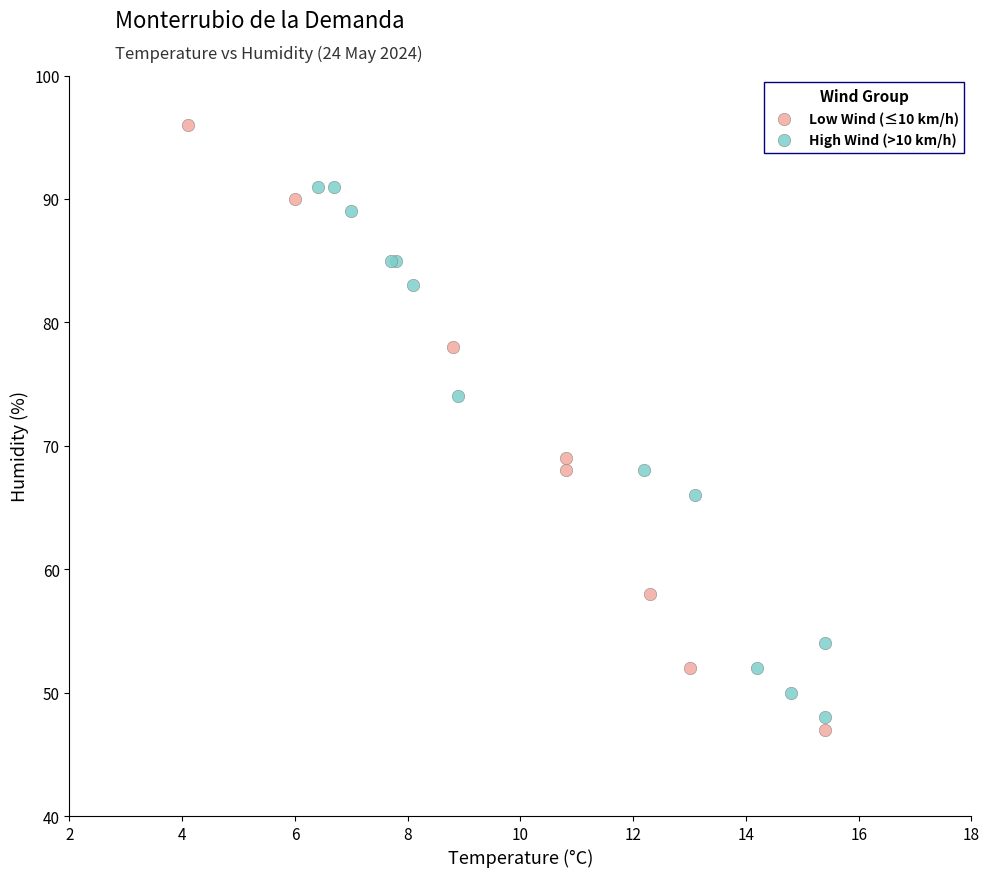

Which series reaches the minimum Y coordinate?

Low Wind (≤10 km/h)